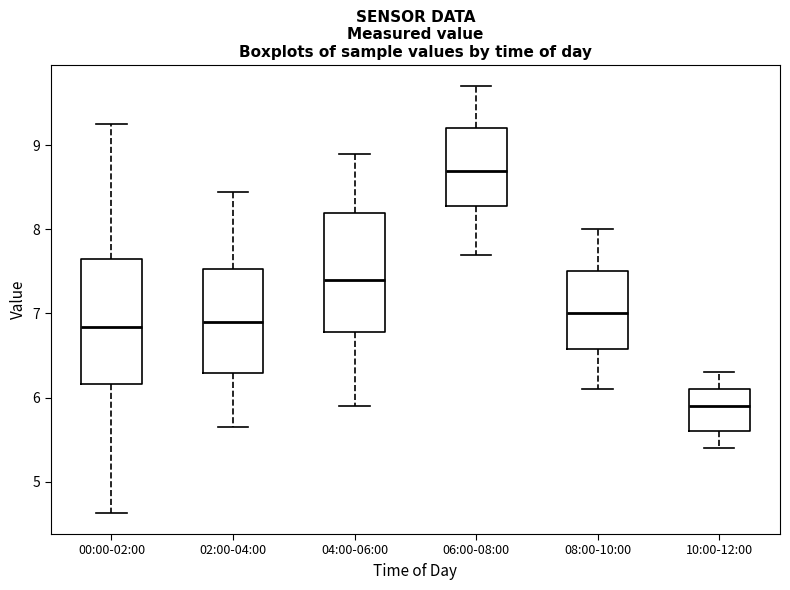

Reading left to right, transcribe this box plot: for each box, give where its median line is, the range the box spans, and where its two whiskers end, as read against the y-axis. The values are not printed on the chart, so give them approximately, as read against the axis.

00:00-02:00: median 6.8, box 6.2 to 7.6, whiskers 4.6 to 9.3
02:00-04:00: median 6.9, box 6.3 to 7.5, whiskers 5.7 to 8.5
04:00-06:00: median 7.4, box 6.8 to 8.2, whiskers 5.9 to 8.9
06:00-08:00: median 8.7, box 8.3 to 9.2, whiskers 7.7 to 9.7
08:00-10:00: median 7.0, box 6.6 to 7.5, whiskers 6.1 to 8.0
10:00-12:00: median 5.9, box 5.6 to 6.1, whiskers 5.4 to 6.3